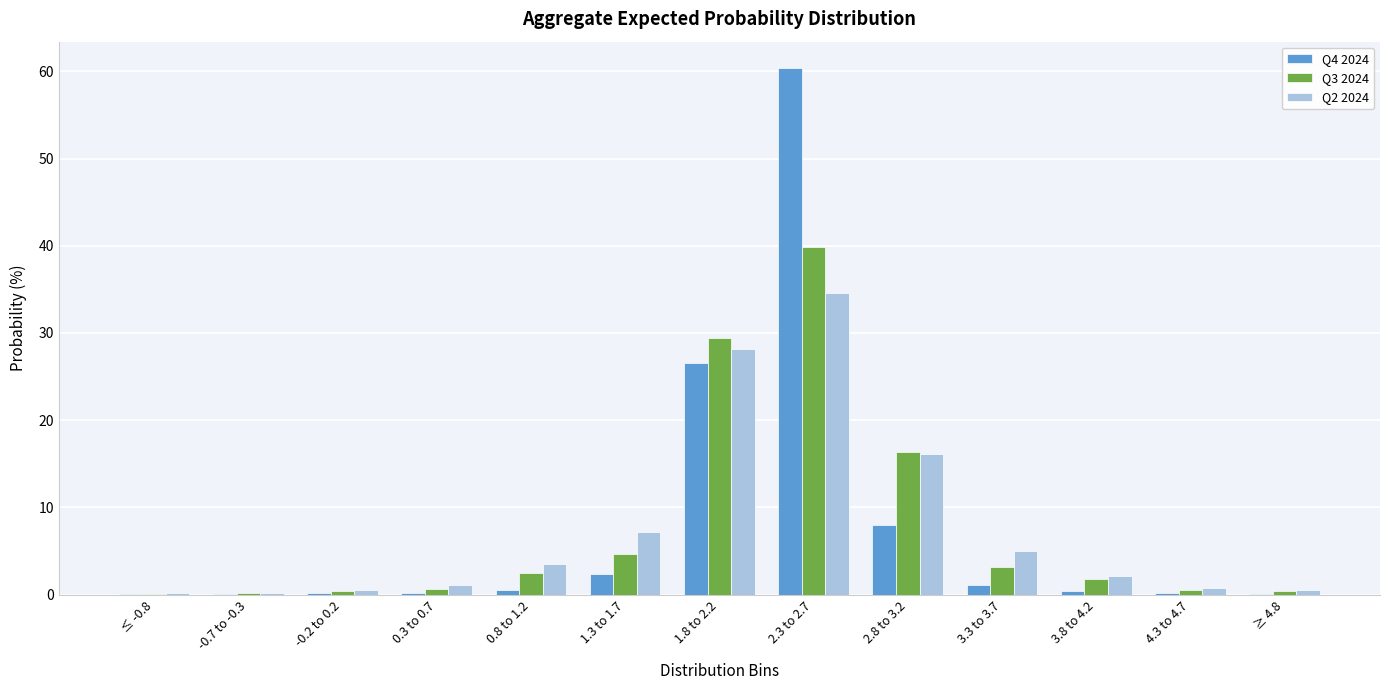

What is the highest value of the Q2 2024 series?

34.5